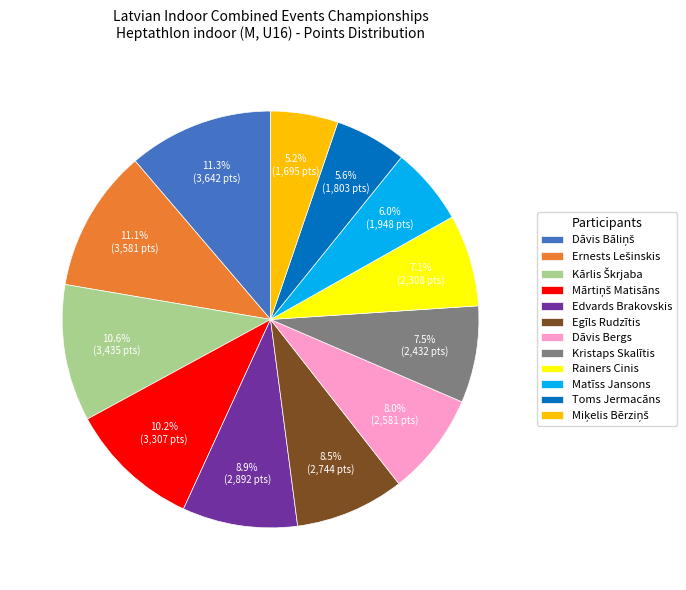

Which has a higher value, Rainers Cinis or Toms Jermacāns?

Rainers Cinis